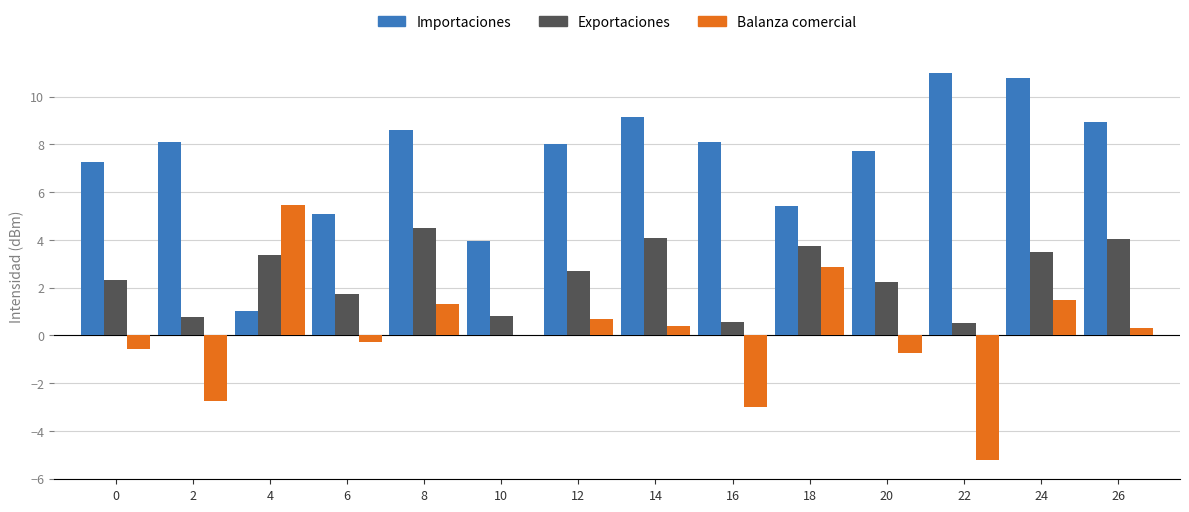

Between 20 and 22, which series saw the biggest shift?

Balanza comercial